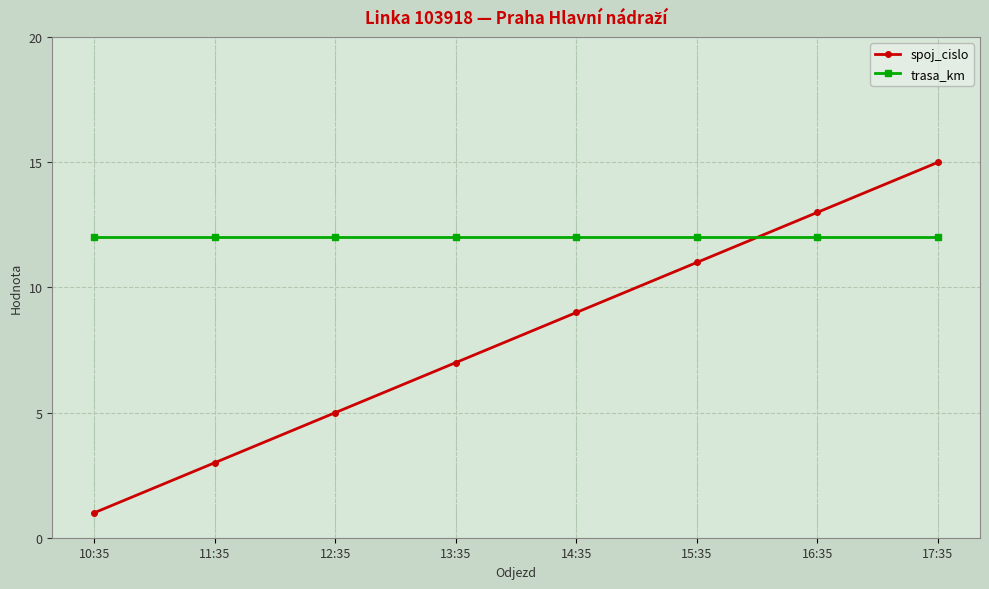

What is the label of the 2nd point from the left?

11:35